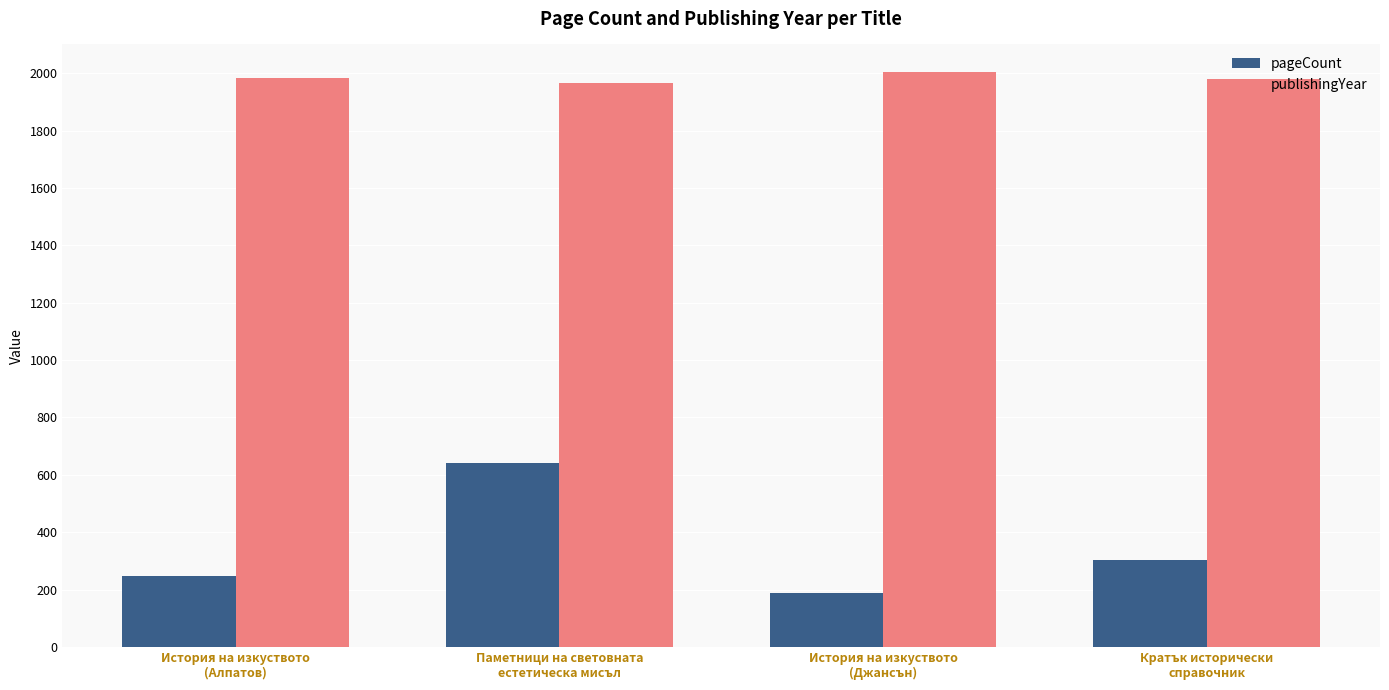

True or false: pageCount has a value of 640 at Паметници на световната
естетическа мисъл.

True